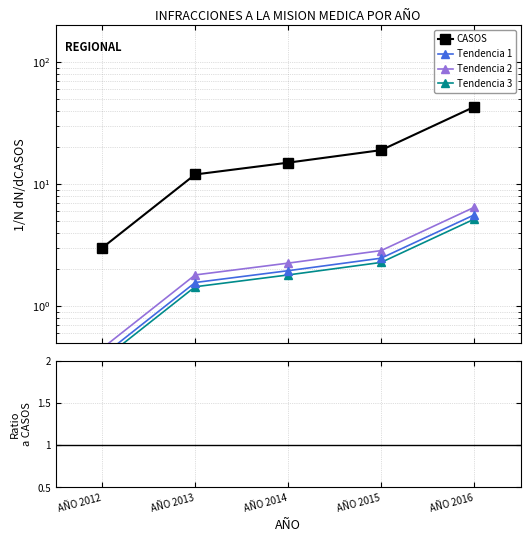

What is the value of the CASOS point at the 4th from the left?

19.0